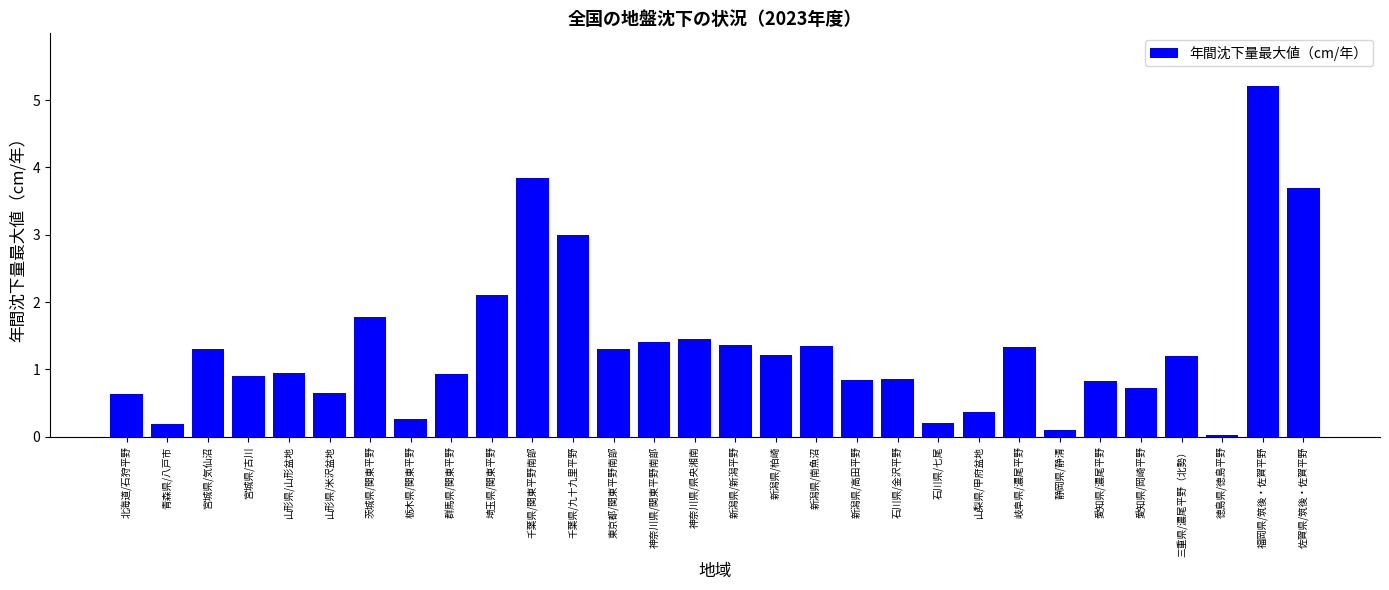

What is the label of the 15th bar from the left?

神奈川県/県央湘南